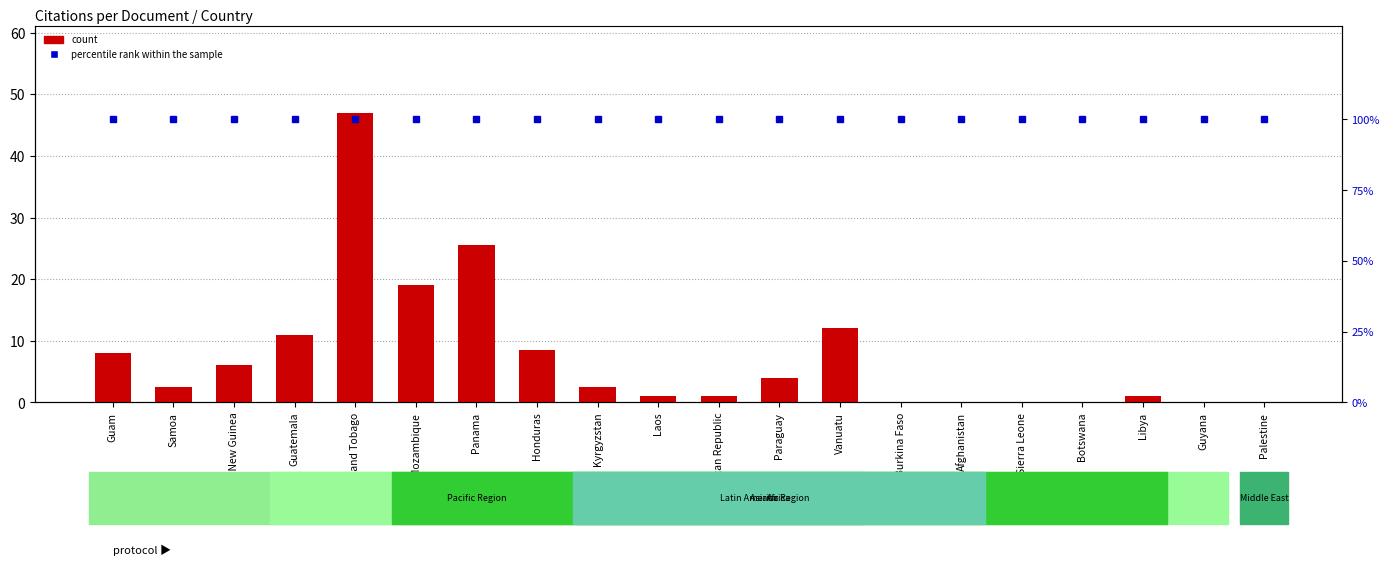

Reading left to right, what are all the values shown in this chart?

count: Guam=8.0	Samoa=2.5	Papua New Guinea=6.0	Guatemala=11.0	Trinidad and Tobago=47.0	Mozambique=19.0	Panama=25.5	Honduras=8.5	Kyrgyzstan=2.5	Laos=1.0	Dominican Republic=1.0	Paraguay=4.0	Vanuatu=12.0	Burkina Faso=0.0	Afghanistan=0.0	Sierra Leone=0.0	Botswana=0.0	Libya=1.0	Guyana=0.0	Palestine=0.0
percentile rank within the sample: Guam=100.0	Samoa=100.0	Papua New Guinea=100.0	Guatemala=100.0	Trinidad and Tobago=100.0	Mozambique=100.0	Panama=100.0	Honduras=100.0	Kyrgyzstan=100.0	Laos=100.0	Dominican Republic=100.0	Paraguay=100.0	Vanuatu=100.0	Burkina Faso=100.0	Afghanistan=100.0	Sierra Leone=100.0	Botswana=100.0	Libya=100.0	Guyana=100.0	Palestine=100.0